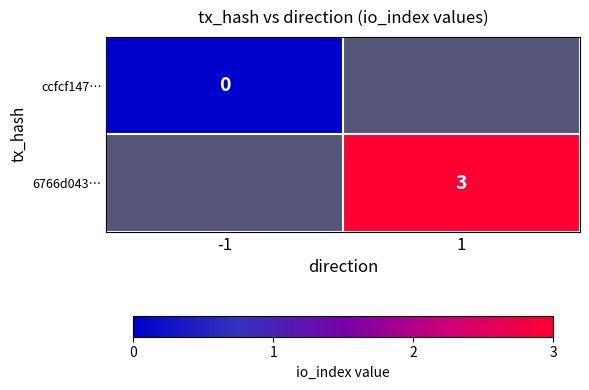

How many series are shown in this chart?

2